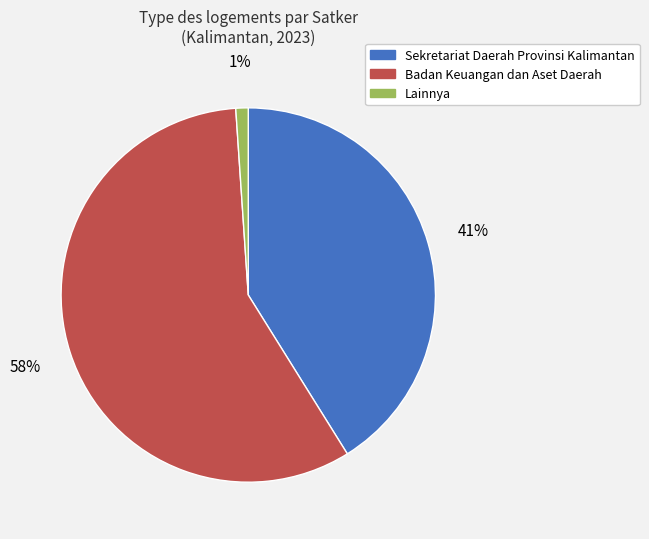

True or false: Lainnya accounts for 1% of the total.

True